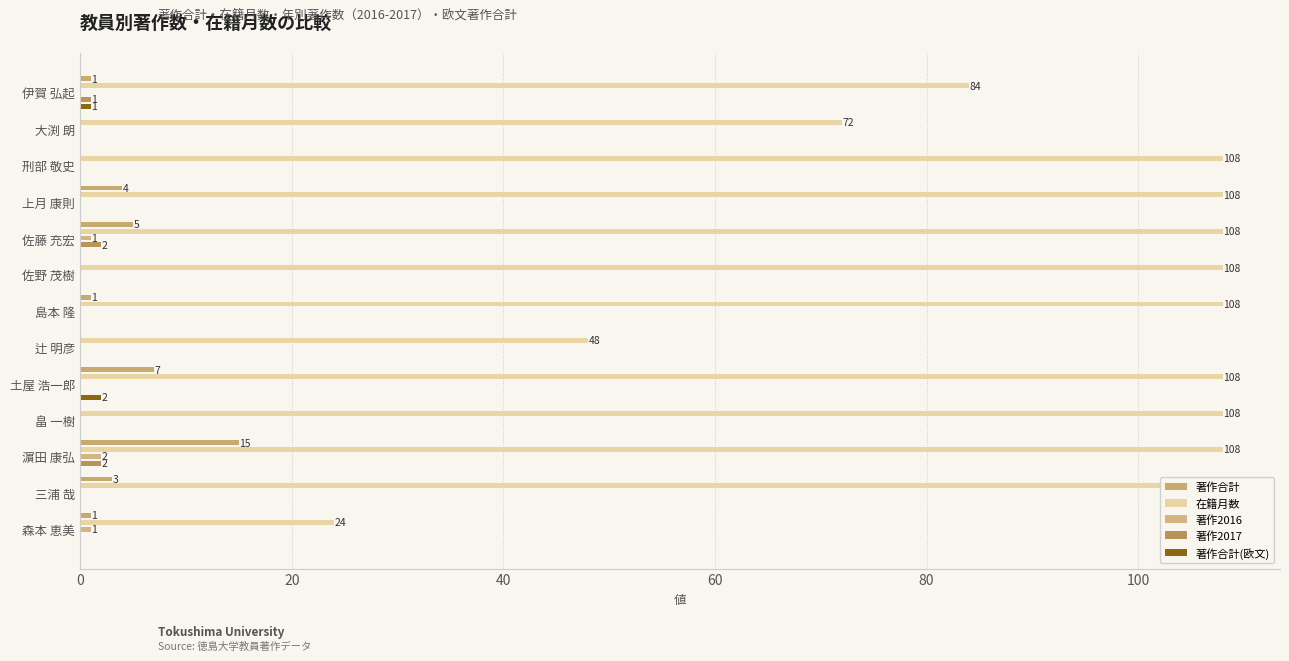

What is the sum of all 著作2017 values?

5